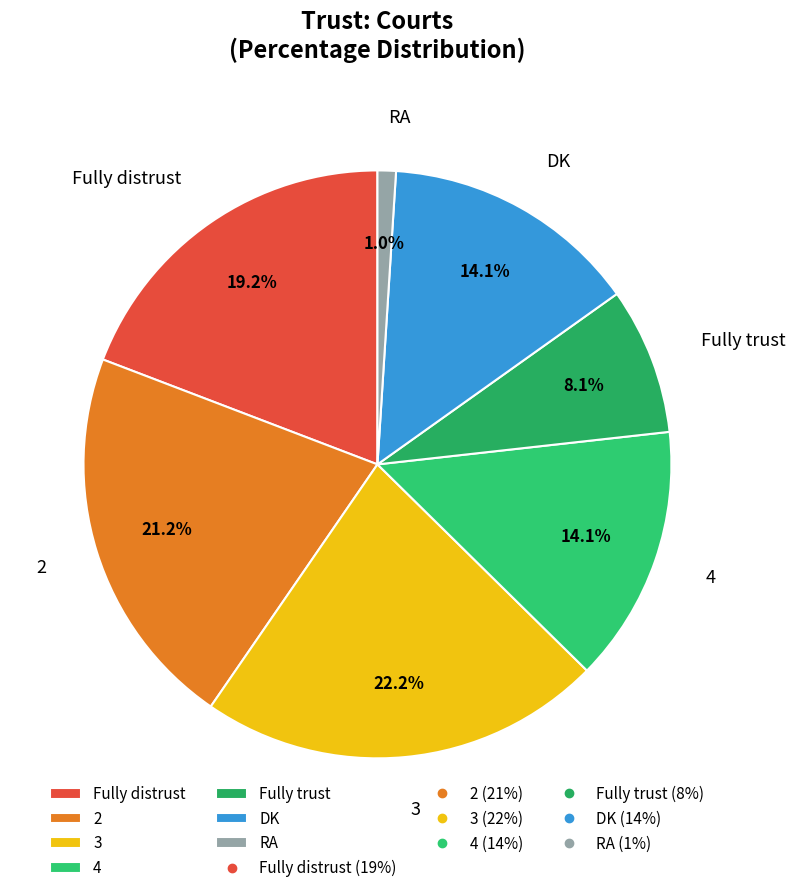

Is it true that 4 is 1% of the pie?

False